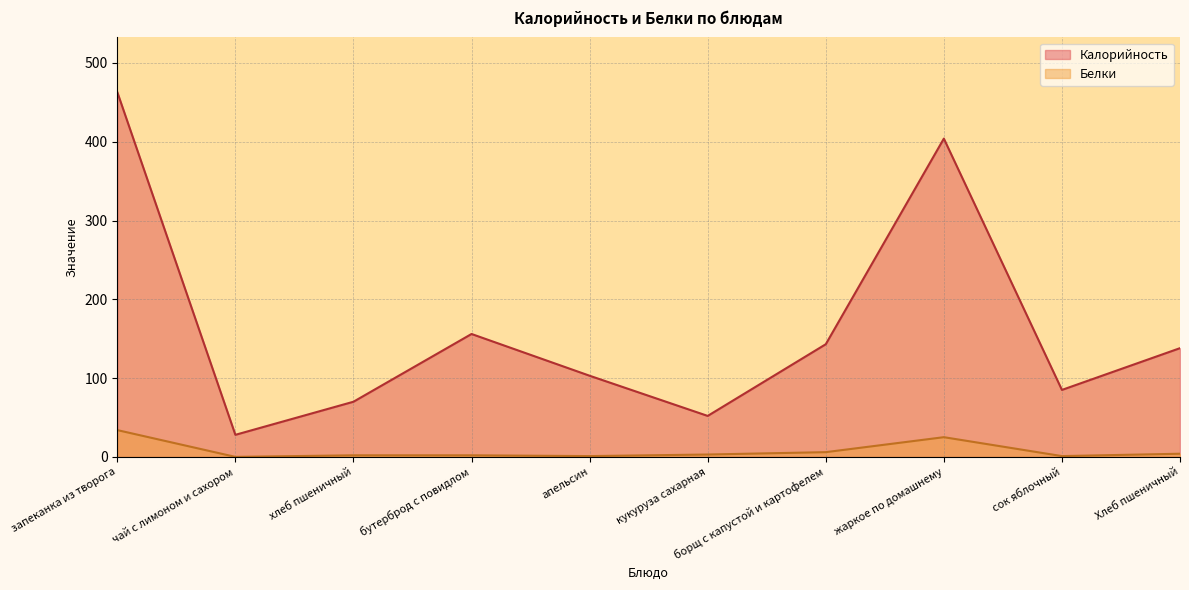

Which series has the largest total across all categories?

Калорийность